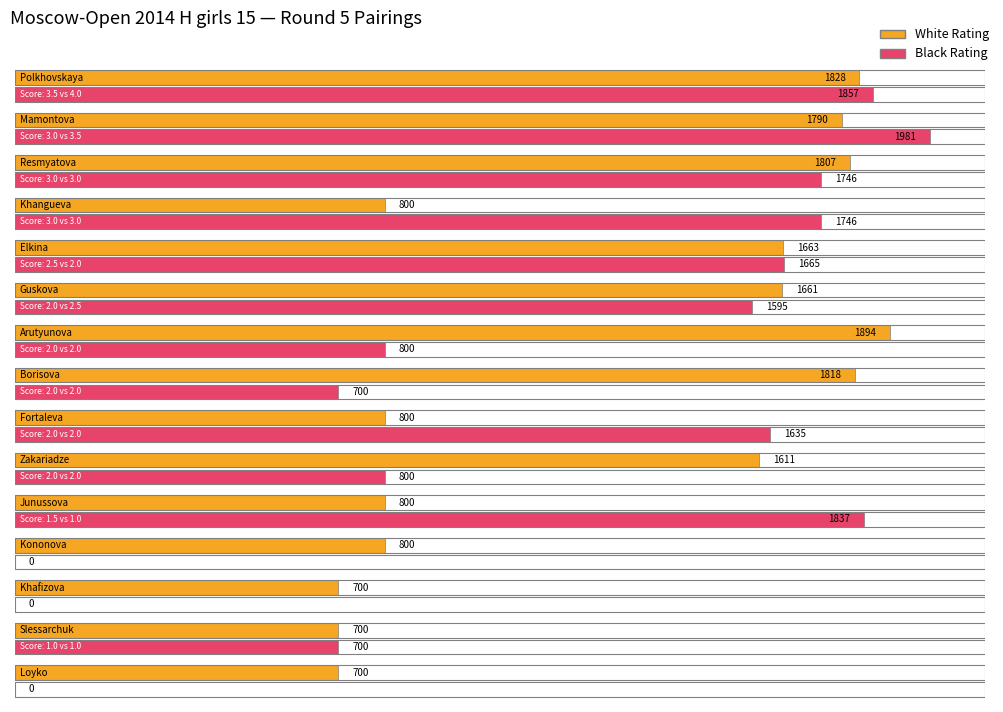

At which label does White Rating first exceed 1611?

Polkhovskaya